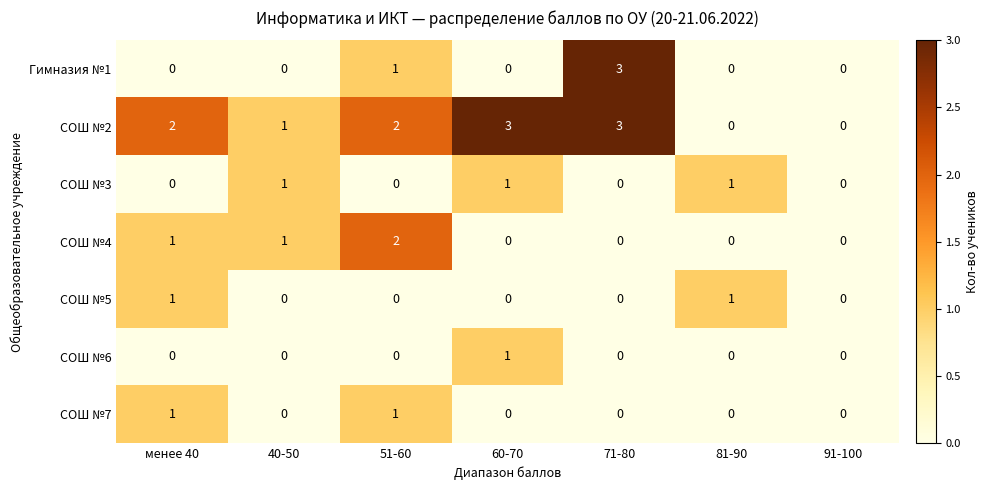

How many values in the СОШ №7 series exceed 0?

2